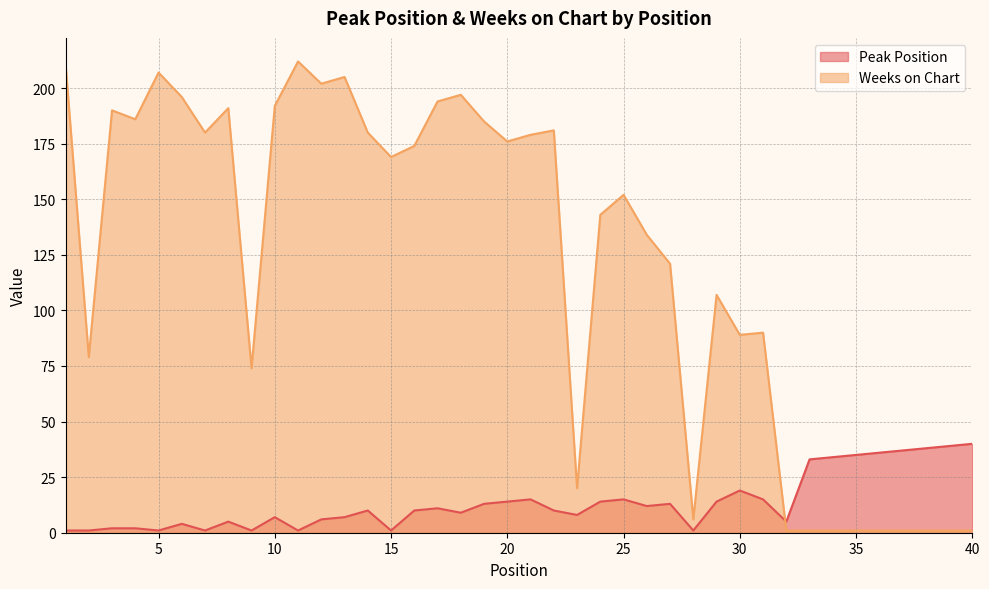

True or false: Peak Position has a value of 1 at 2.

True